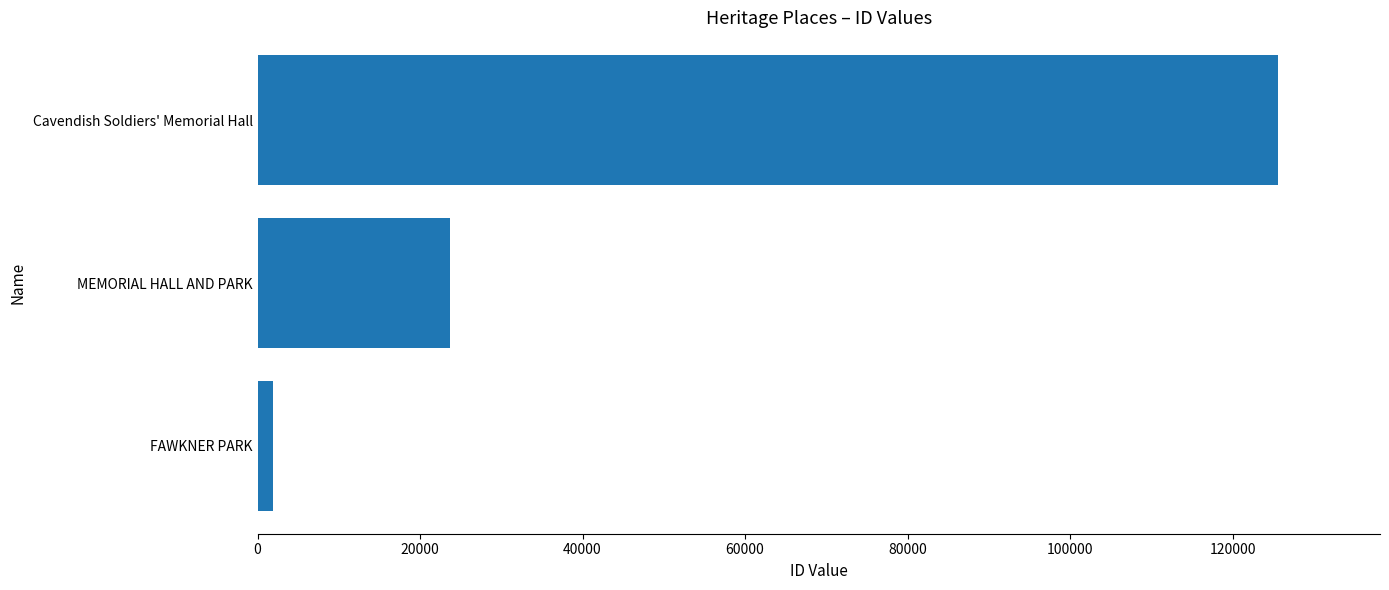

List the labels in order of value, smallest first.

FAWKNER PARK, MEMORIAL HALL AND PARK, Cavendish Soldiers' Memorial Hall